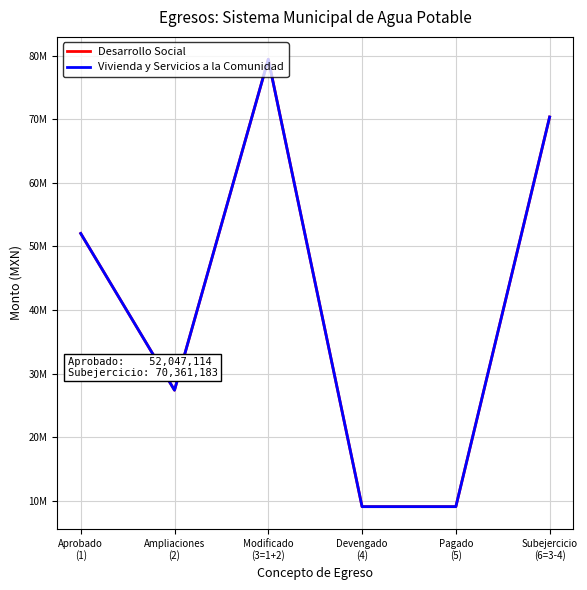

What is the total value across all series at Aprobado
(1)?

104094228.0